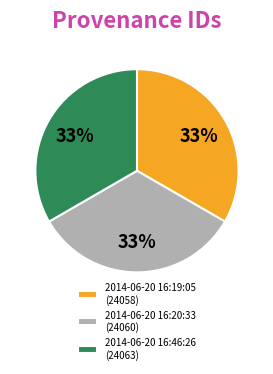

Is 2014-06-20 16:19:05 the majority of the pie?

No